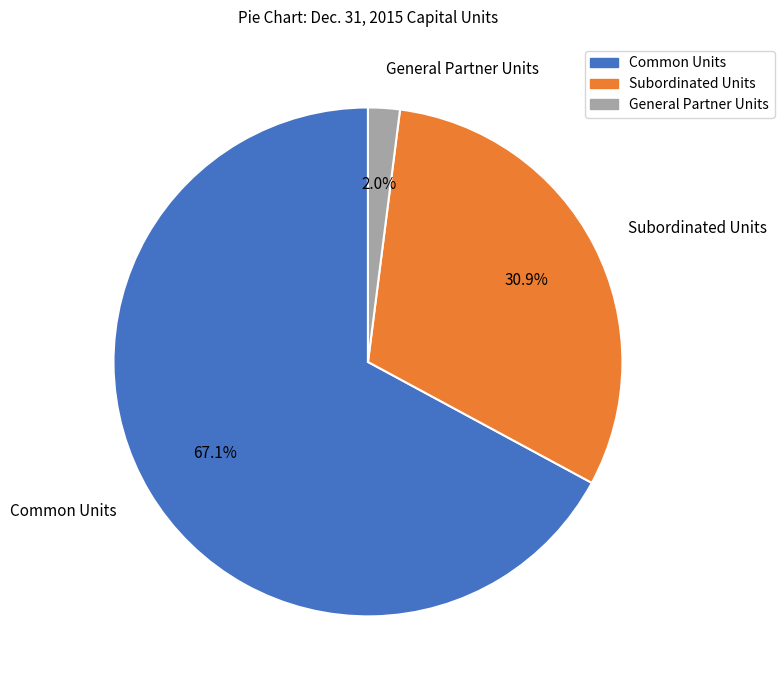

How many slices are in this pie chart?

3